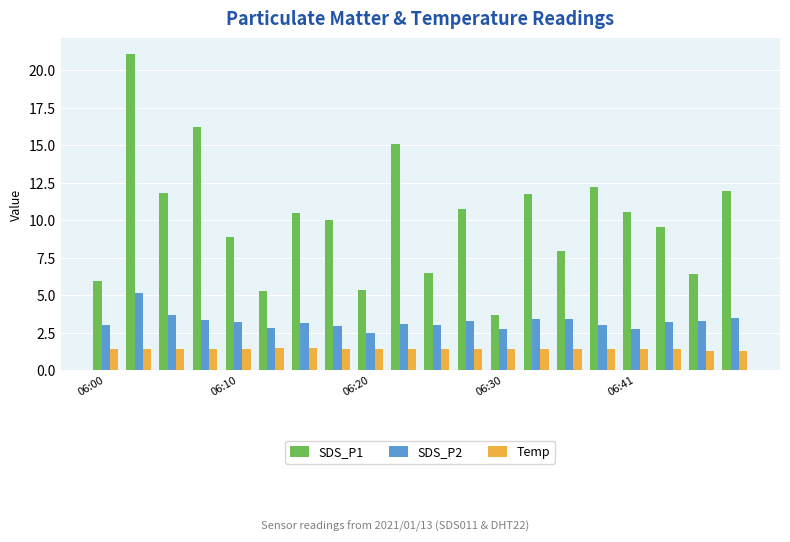

Rank the series by their average value, from highest to lowest.

SDS_P1, SDS_P2, Temp